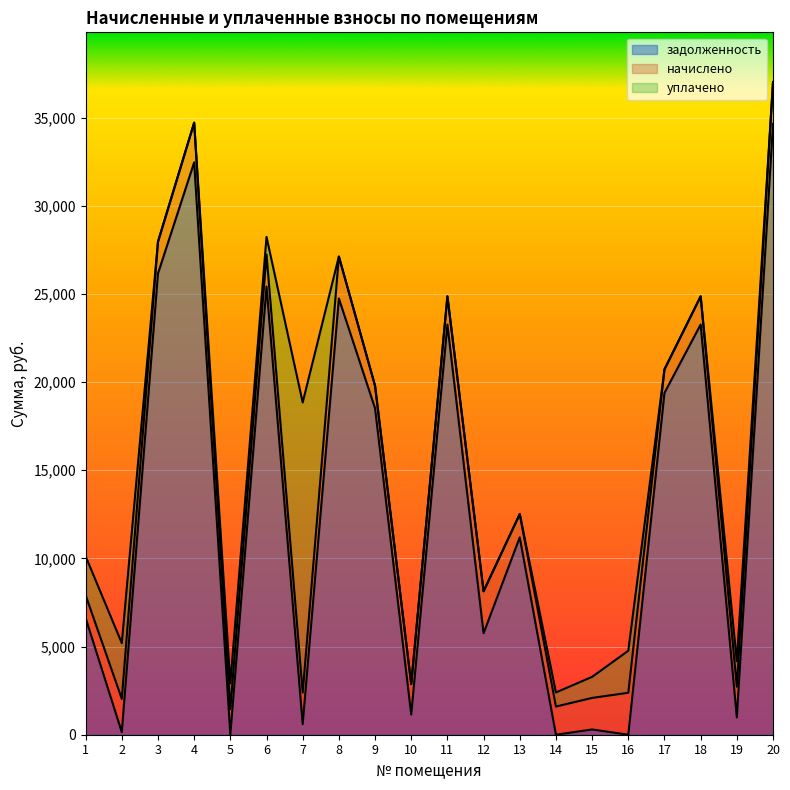

What is the difference between the second highest and second lowest values in the задолженность series?

32466.0